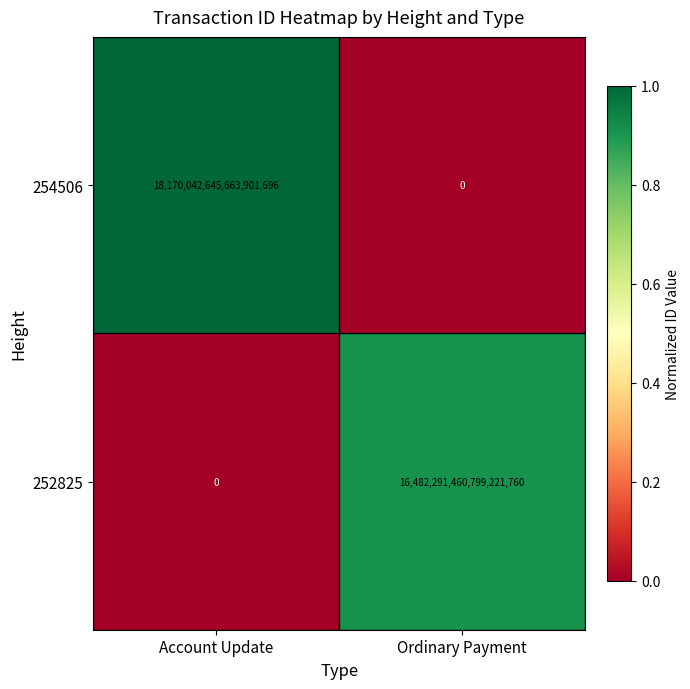

The value of 252825 at Account Update is 0. True or false?

True